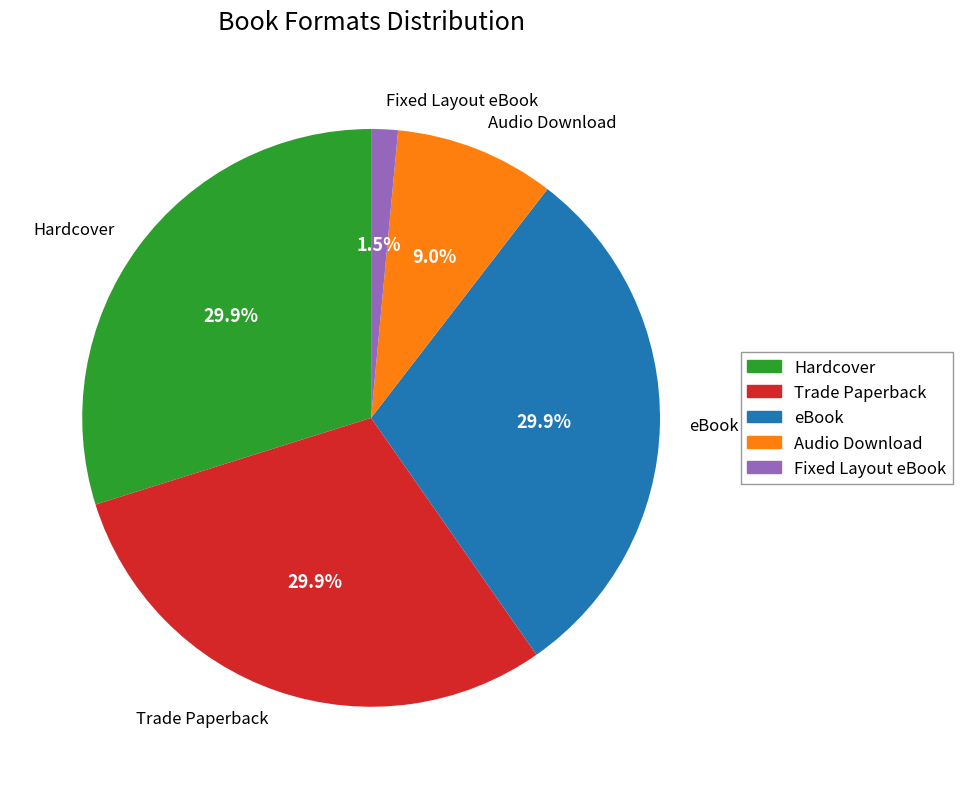

Count the number of slices in the pie.

5